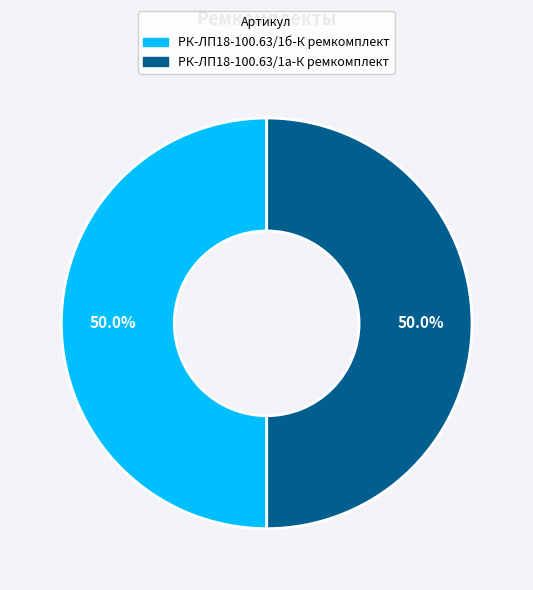

What is the ratio of the value at РК-ЛП18-100.63/1б-К ремкомплект to the value at РК-ЛП18-100.63/1а-К ремкомплект?

1.0